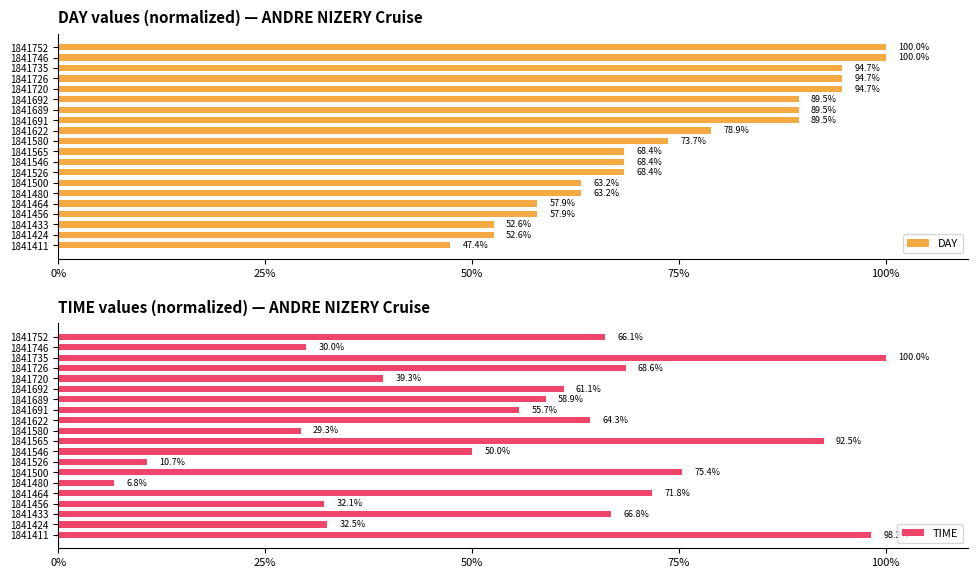

What is the sum of the TIME values at 6 and 75%?

107.5